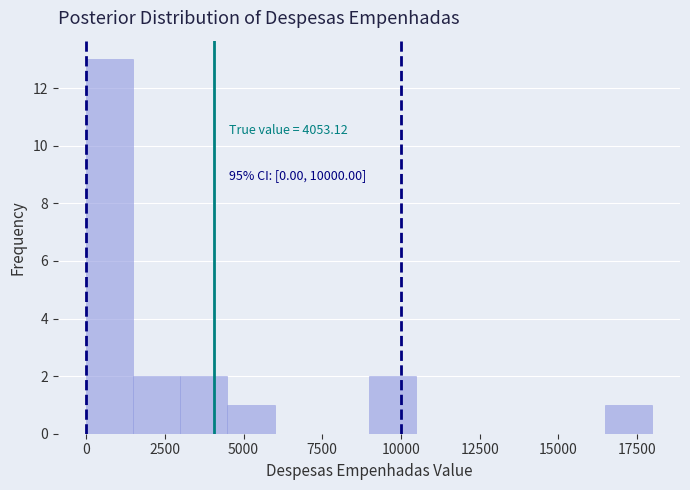

Read against the x-axis, roughly where is the centre of the tallest bar?

500